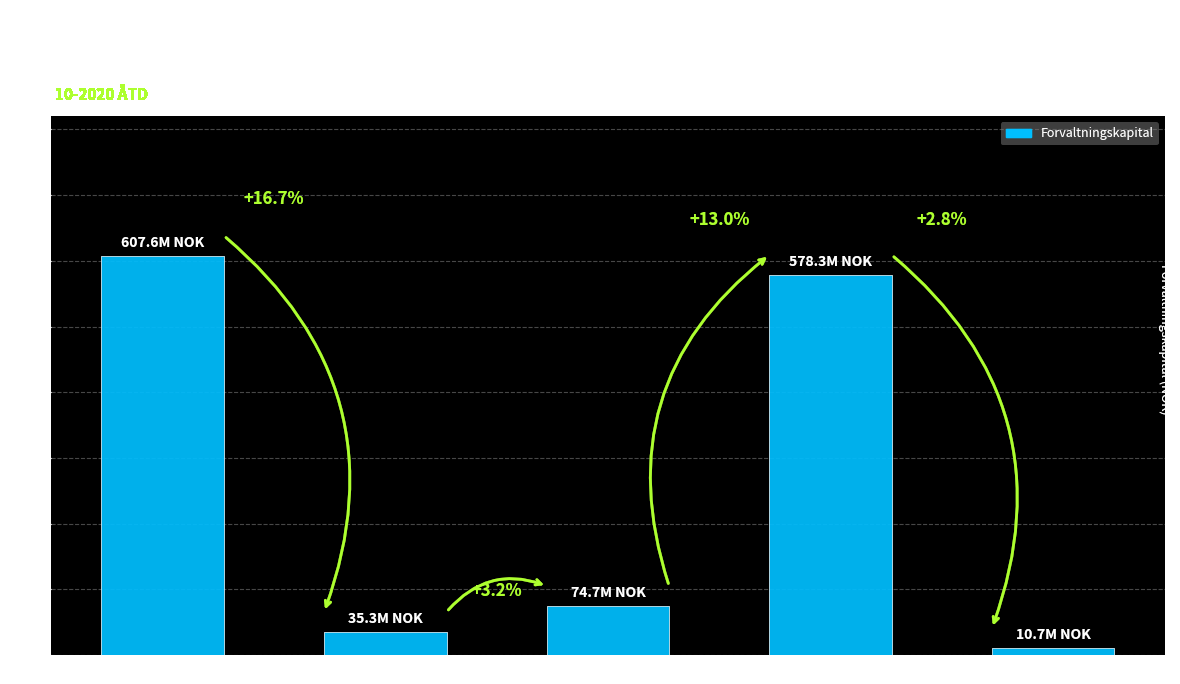

Are the bars horizontal?

No